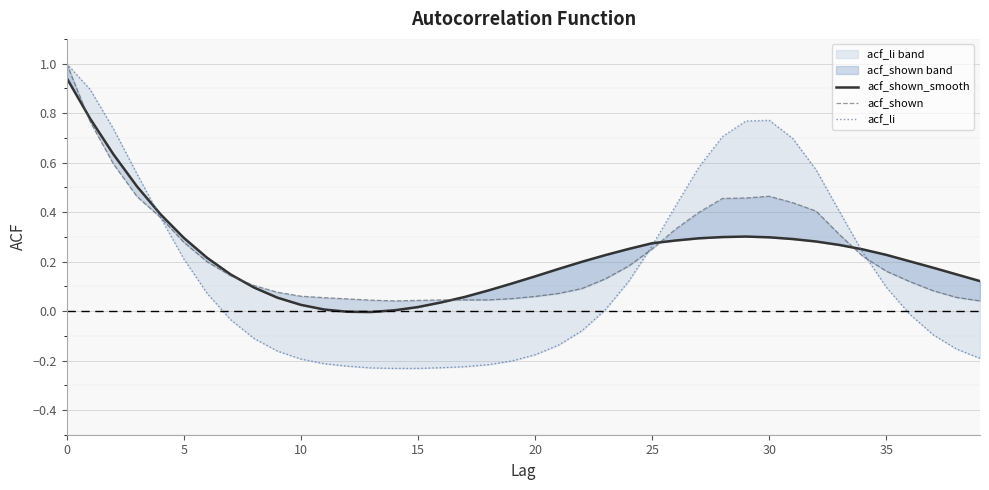

At which label is acf_shown_smooth closest to 0?

12